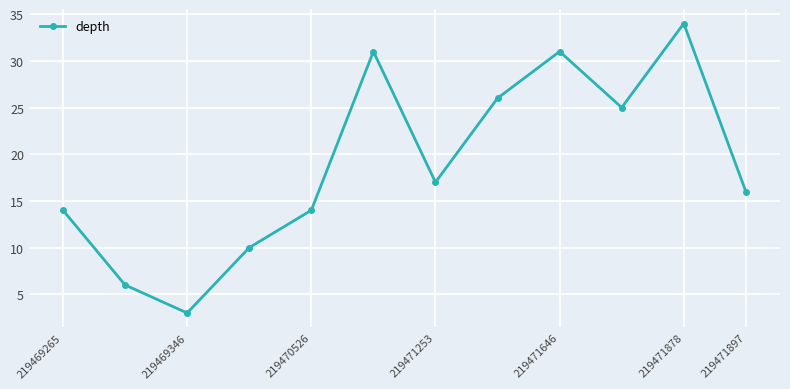

How many data points are less than 17?

6